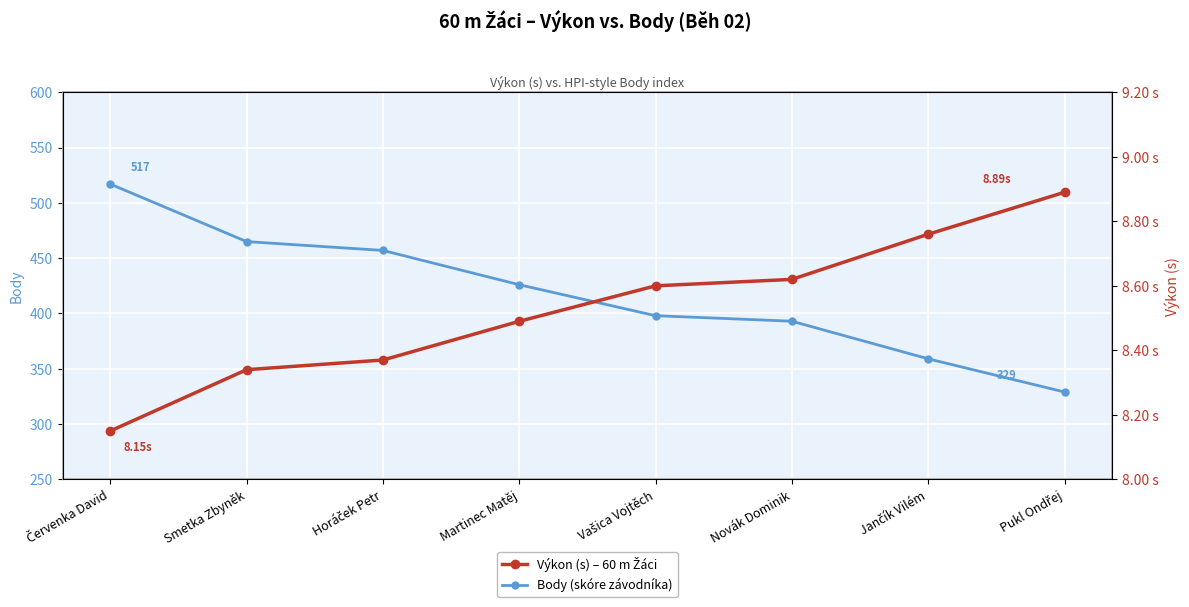

What is the label of the 4th point from the right?

Vašica Vojtěch